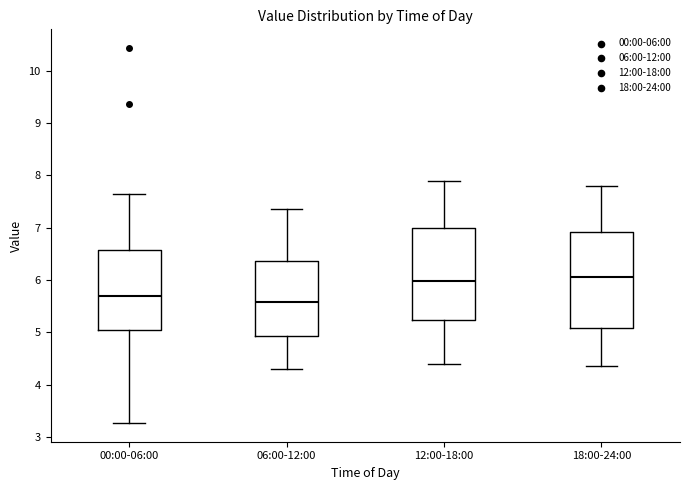

Where is the lower edge of the box for 12:00-18:00 on the y-axis? The values are not printed on the chart, so give them approximately, as read against the axis.

5.2